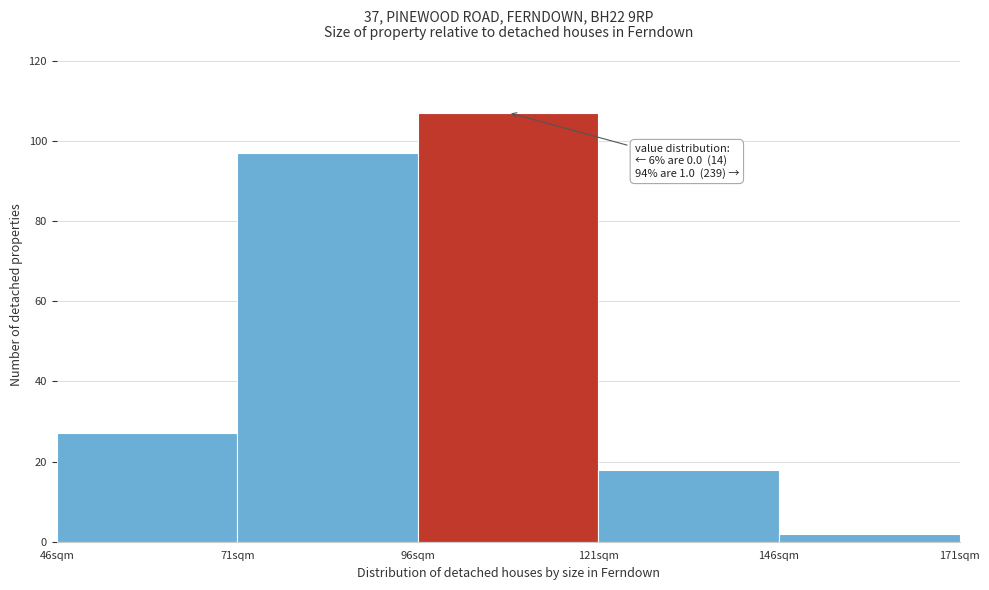

Which range on the x-axis has the tallest bar?

96 to 121